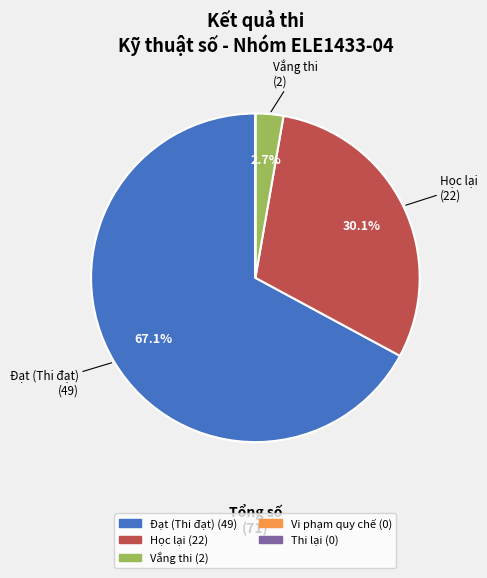

Which category accounts for the majority?

Đạt (Thi đạt)